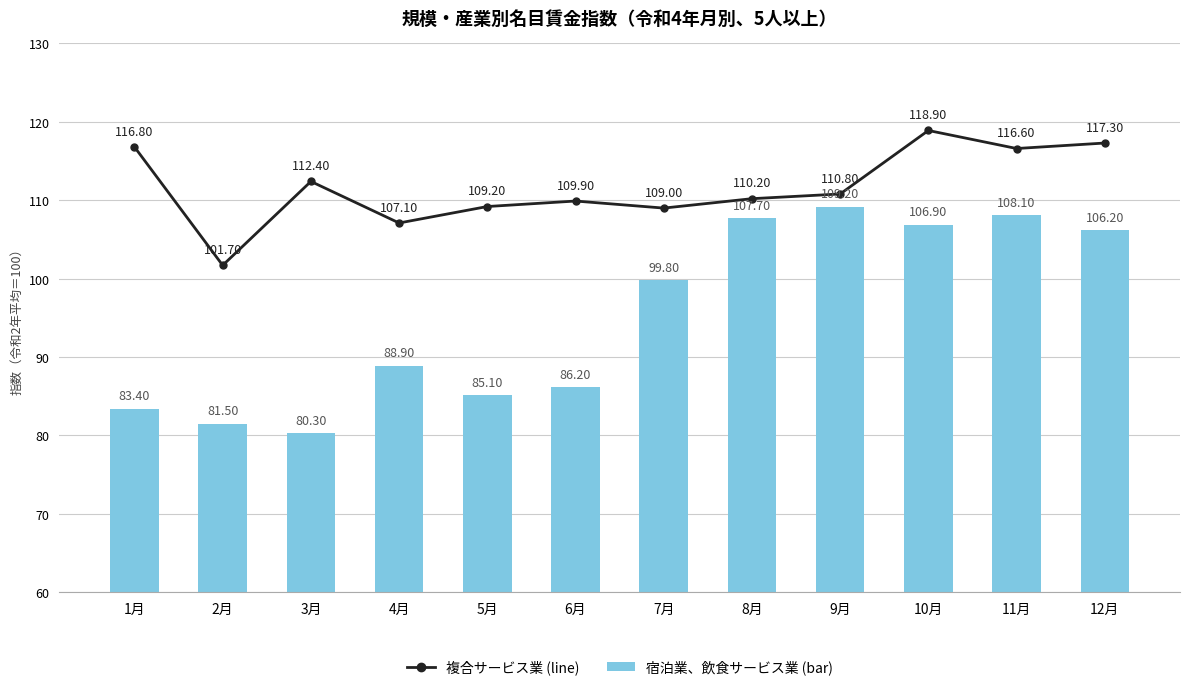

What position from the left is 5月?

5